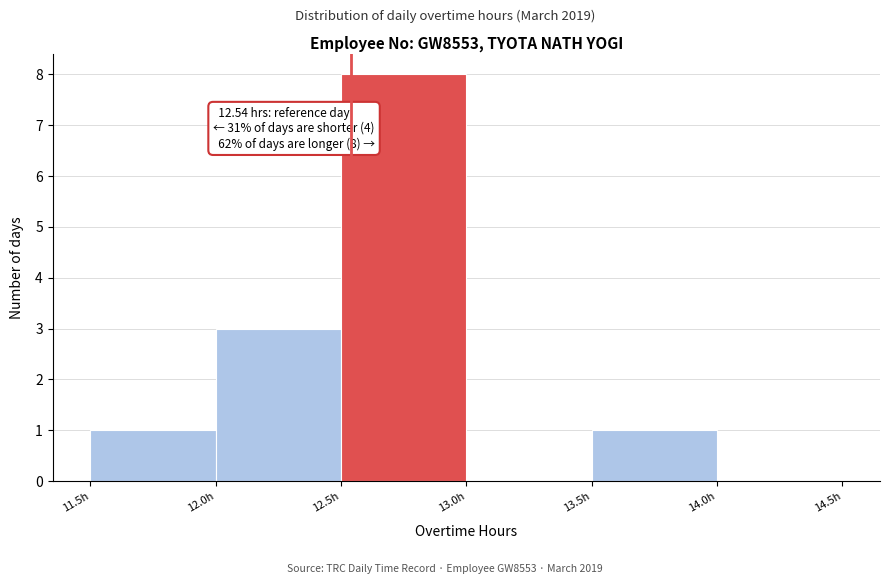

Over which range of the x-axis is the bar tallest?

12.5 to 13.0